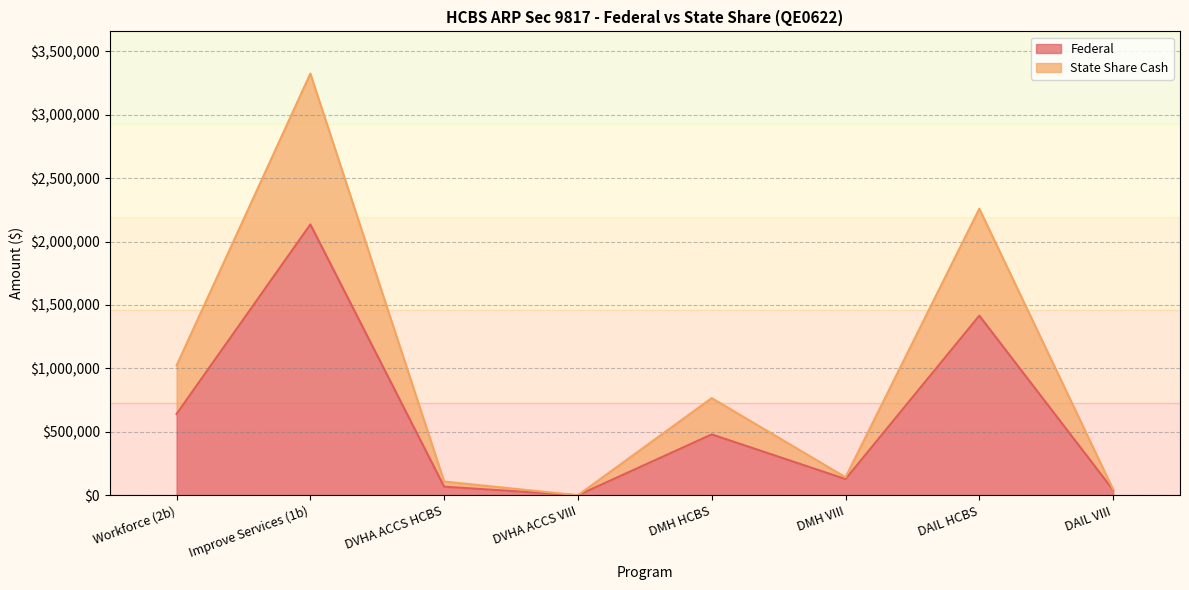

Reading left to right, what are all the values shown in this chart?

Federal: Workforce (2b)=641322.8	Improve Services (1b)=2134619.6	DVHA ACCS HCBS=68153.0	DVHA ACCS VIII=701.1	DMH HCBS=480145.0	DMH VIII=128057.4	DAIL HCBS=1415594.3	DAIL VIII=41968.8
State Share Cash: Workforce (2b)=1023333.0	Improve Services (1b)=3323401.0	DVHA ACCS HCBS=108749.0	DVHA ACCS VIII=779.0	DMH HCBS=766148.0	DMH VIII=142286.0	DAIL HCBS=2258807.0	DAIL VIII=46632.0